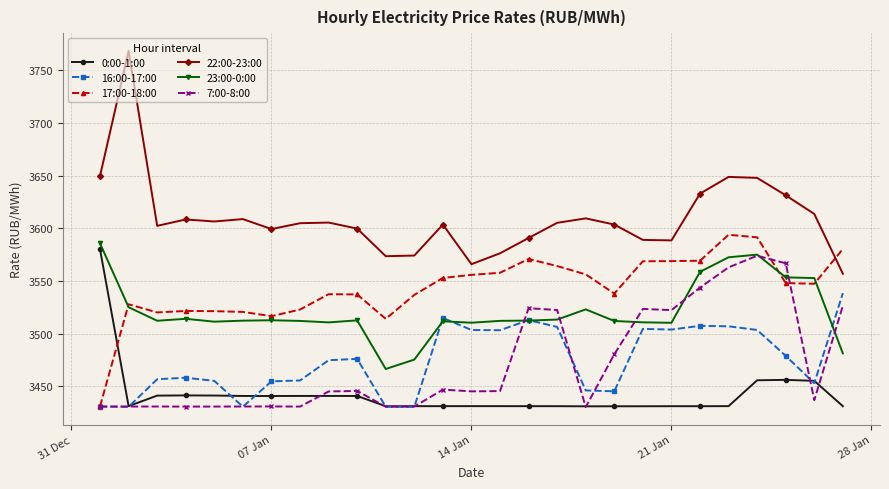

What is the highest value of the 23:00-0:00 series?

3585.5